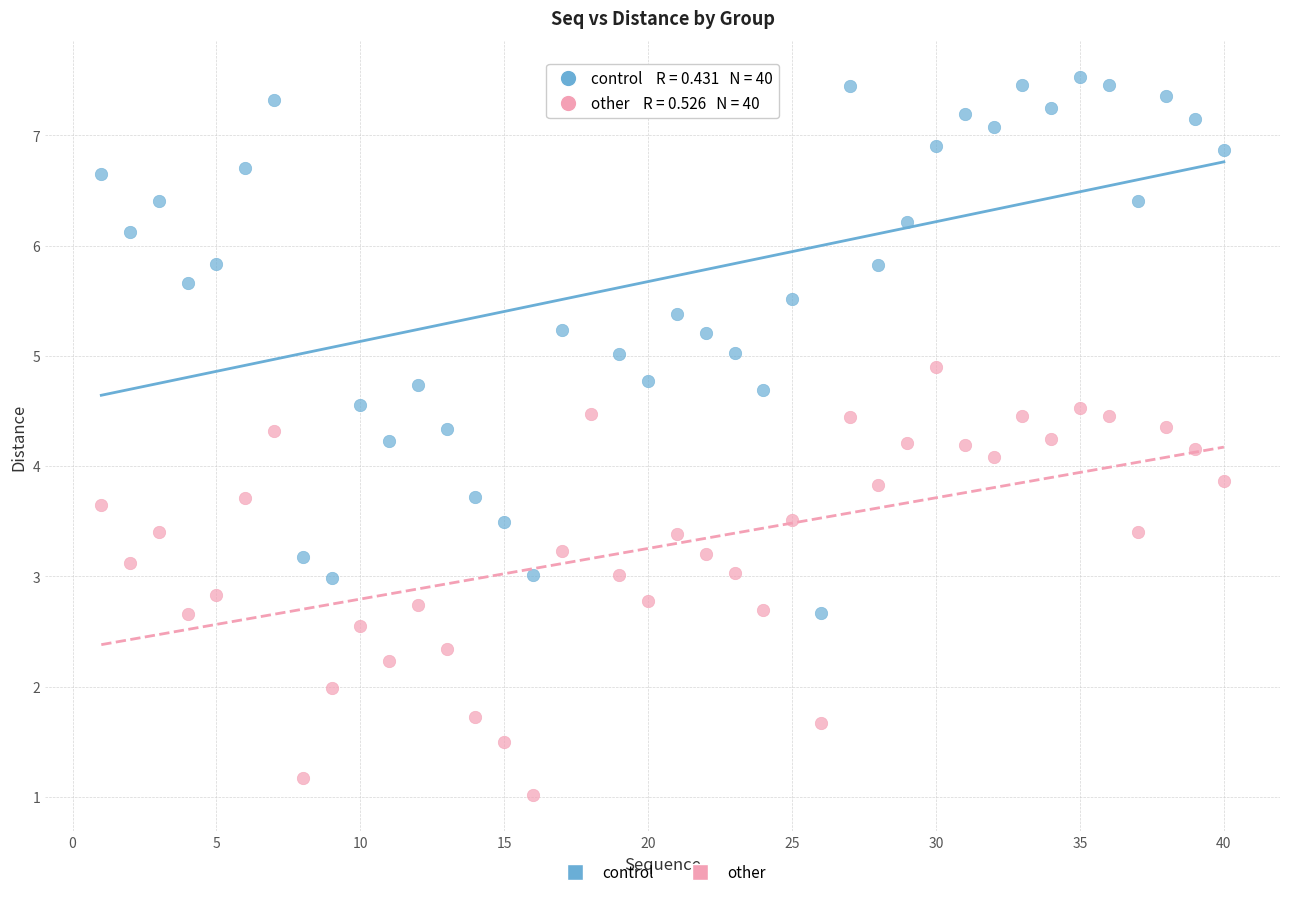

What is the X range (max minus min) for the scatter plot?

39.0